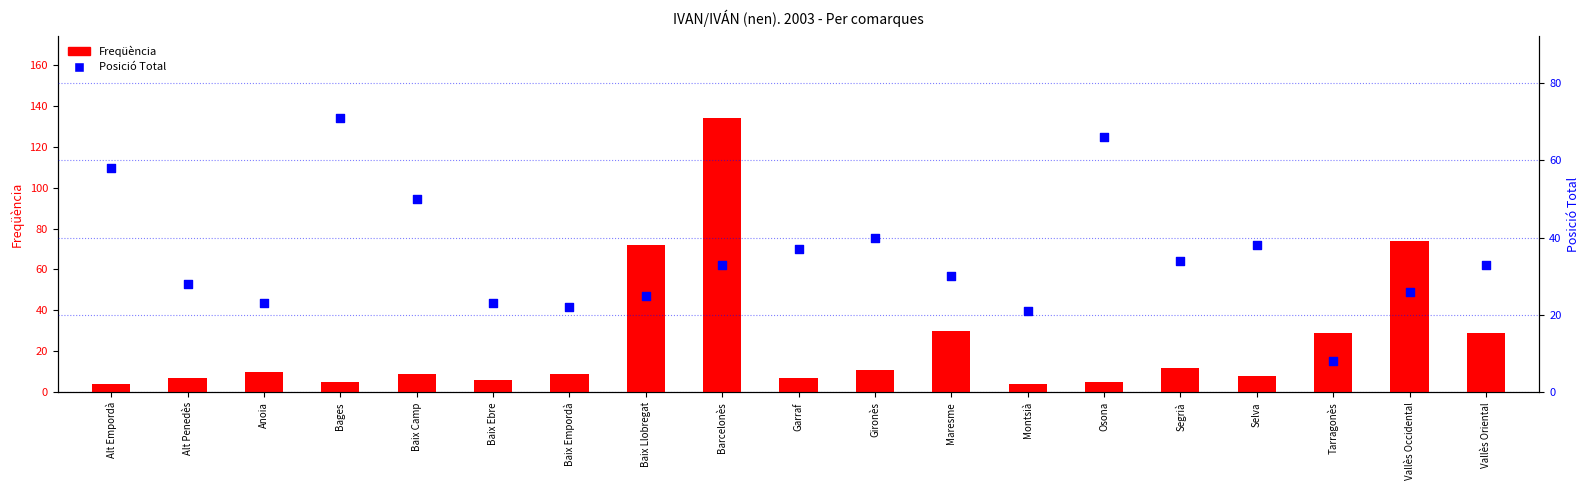

Which series reaches the maximum Y coordinate?

Freqüència